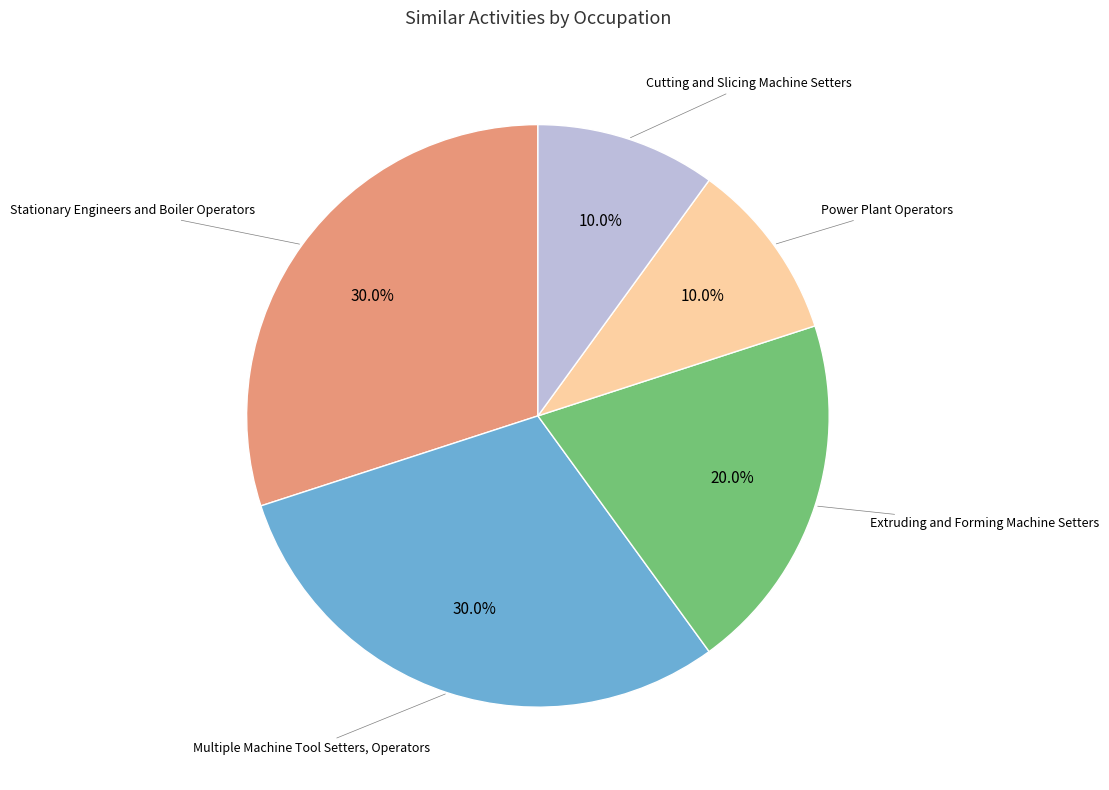

Does any single category account for the majority?

No